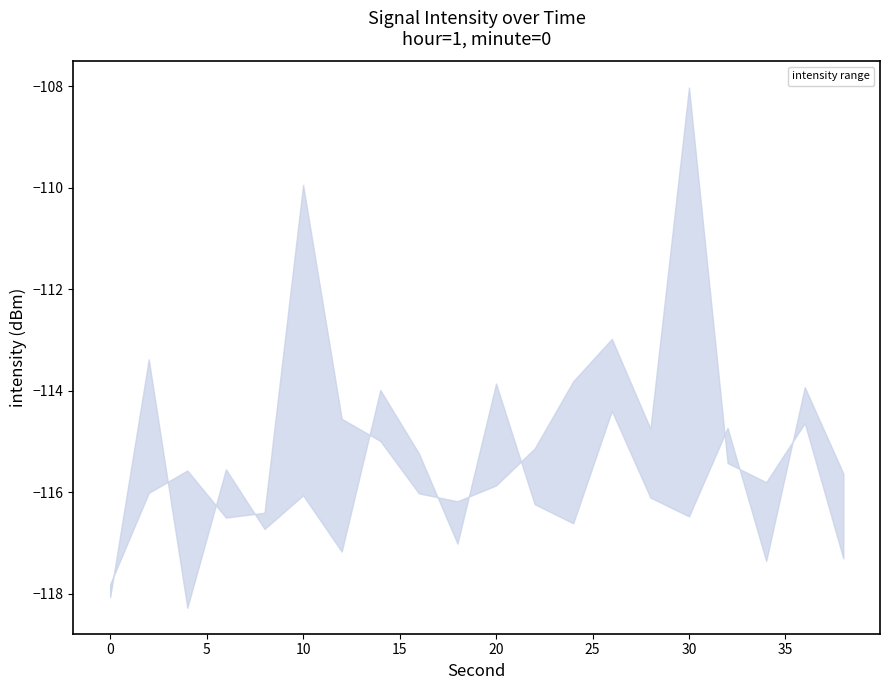

Is it true that upper equals -173.0 at 6?

False